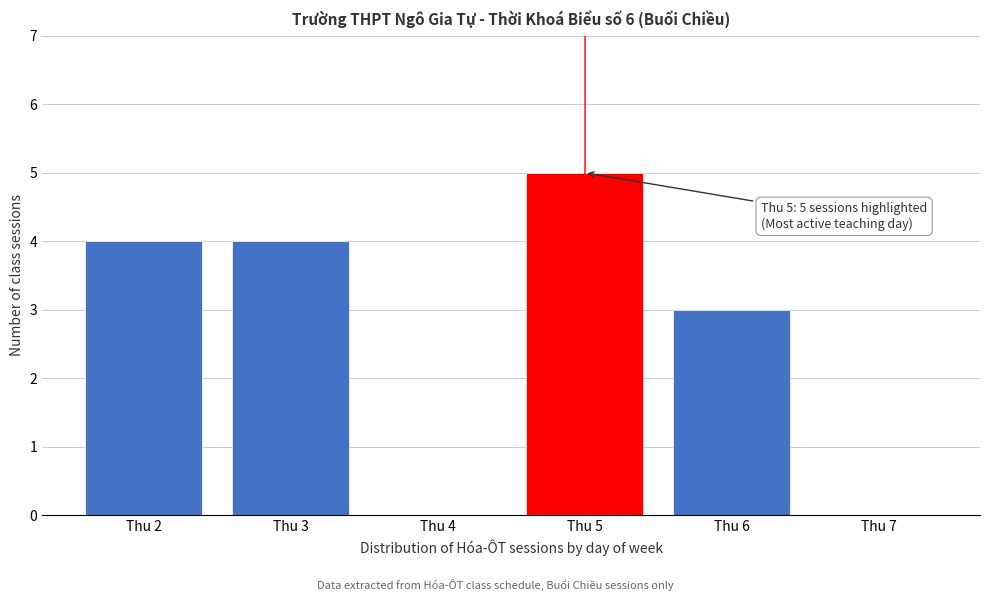

Reading right to left, what are all the values shown in this chart?

Thu 7=0	Thu 6=3	Thu 5=5	Thu 4=0	Thu 3=4	Thu 2=4